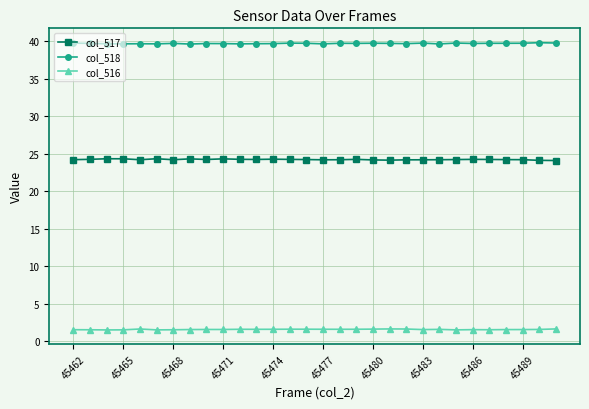

What is the value of the col_518 point at the 18th from the left?

39.7